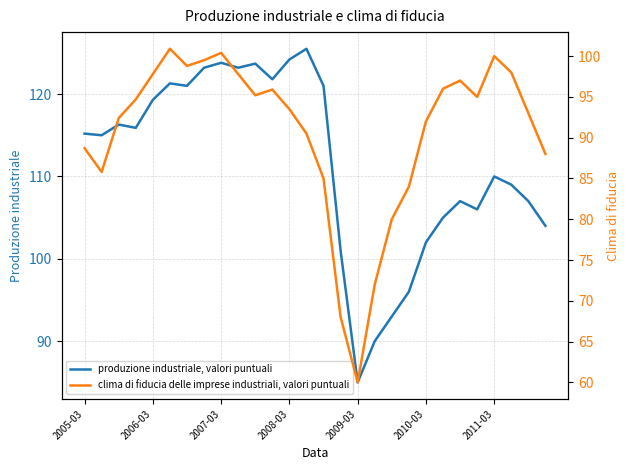

What is the lowest value of the produzione industriale, valori puntuali series?

85.0